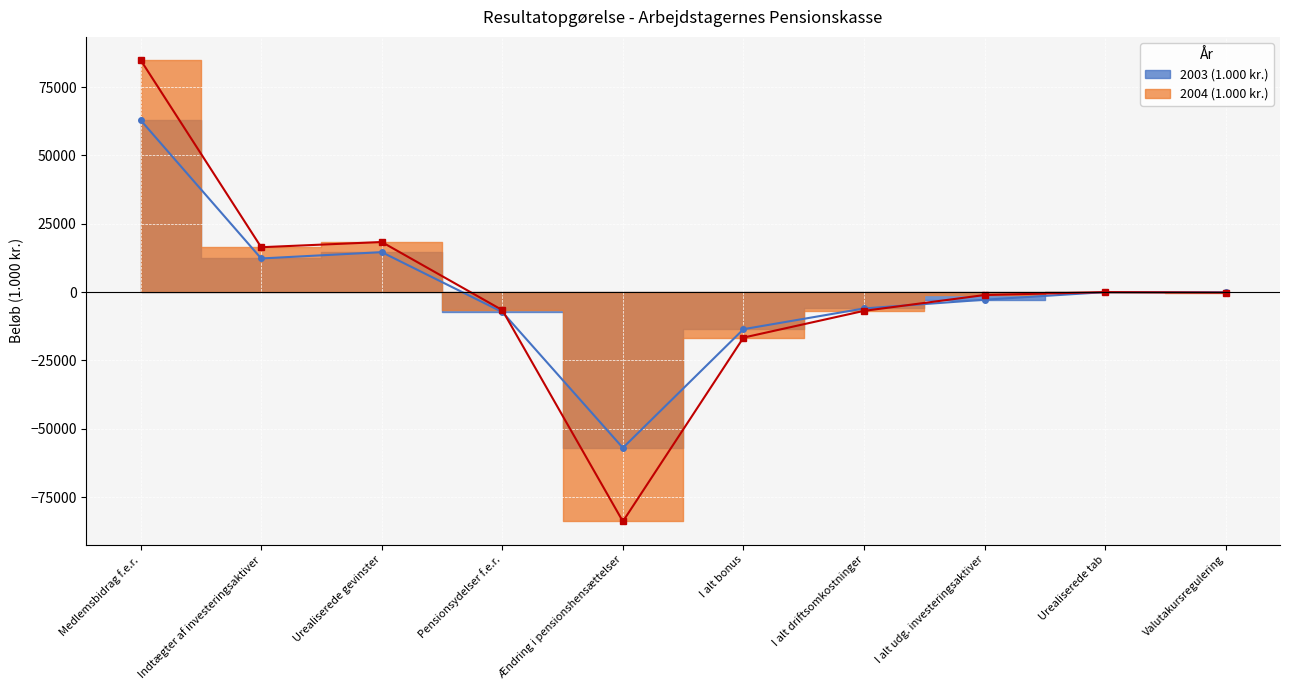

Which series changed the most between Urealiserede gevinster and Urealiserede tab?

2004 (1.000 kr.)